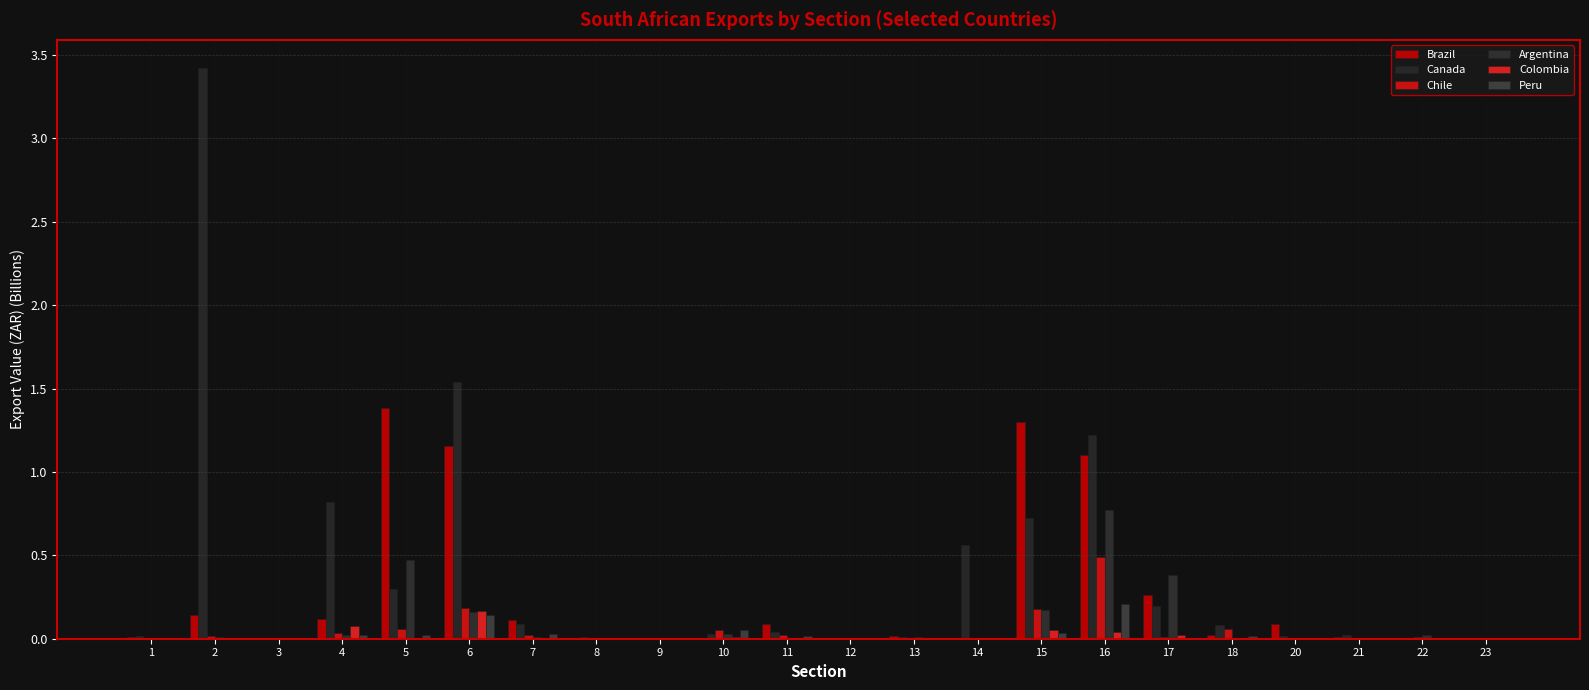

Between 20 and 13, which is larger?

20